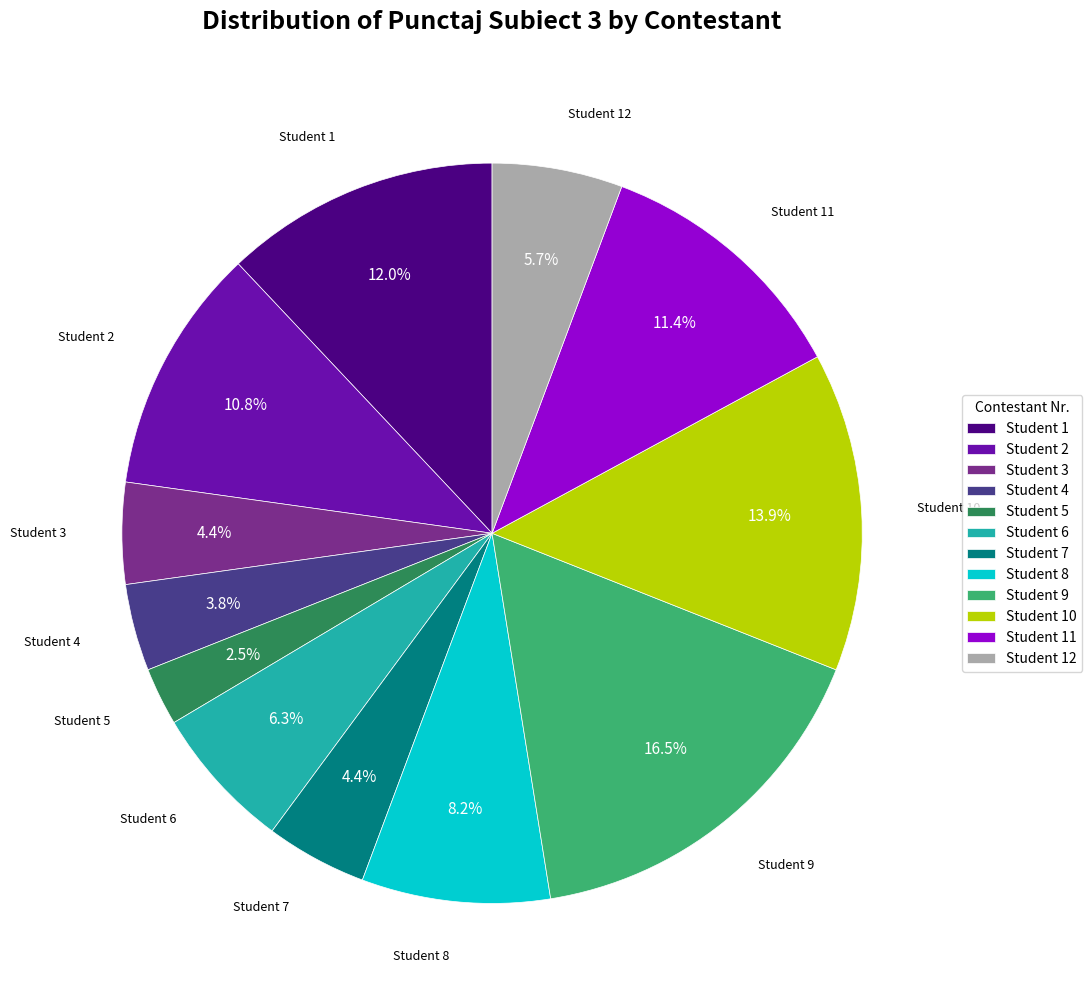

Which slice is the largest?

Student 9